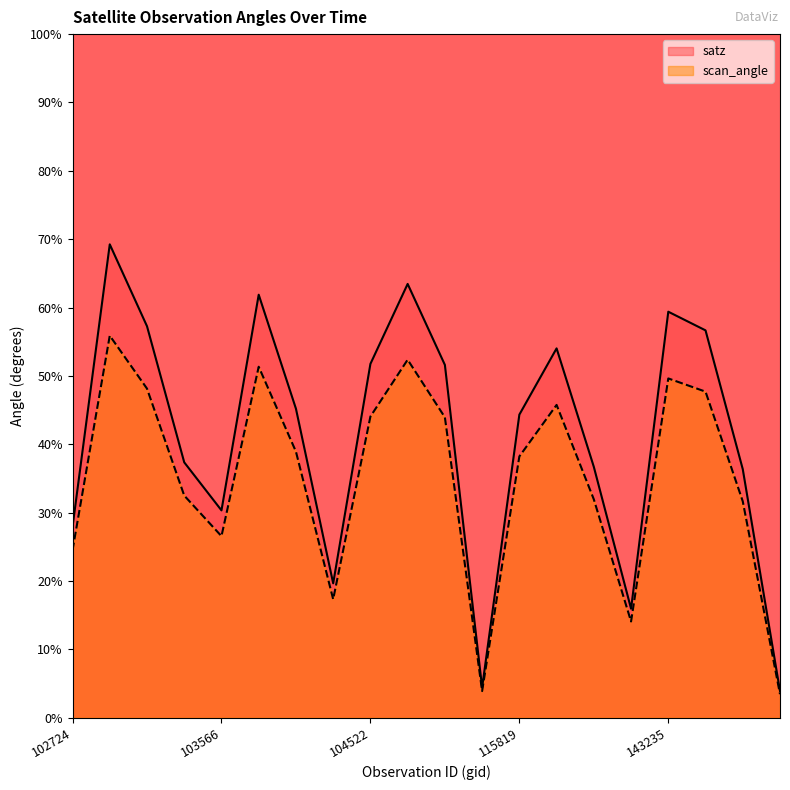

The value of scan_angle at 103330 is 32.5. True or false?

True